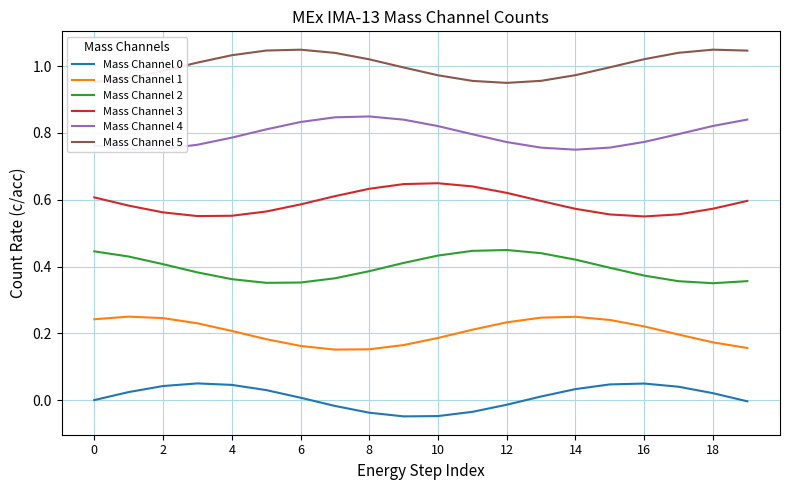

True or false: Mass Channel 2 and Mass Channel 3 intersect in this chart.

False